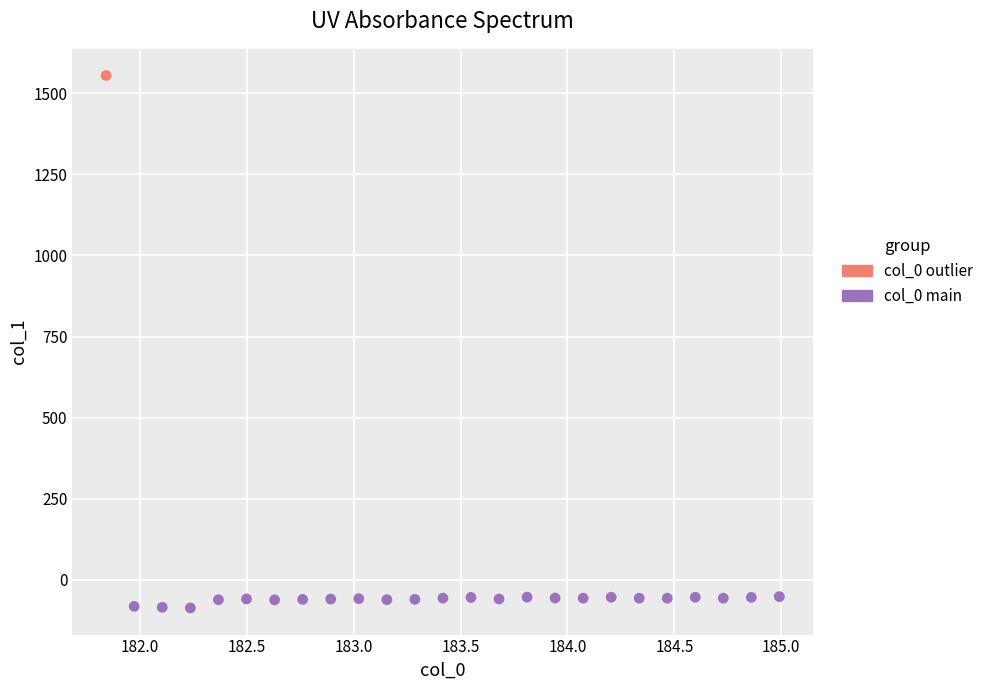

What are all the series names shown in the legend?

col_0 outlier, col_0 main